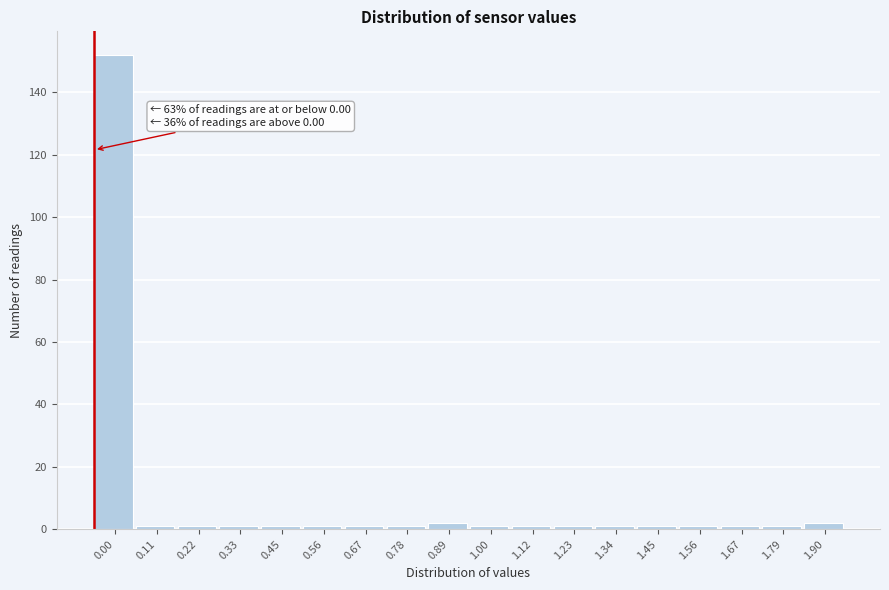

Reading left to right, extract all data points from this chart.

0.00=152	0.11=1	0.22=1	0.33=1	0.45=1	0.56=1	0.67=1	0.78=1	0.89=2	1.00=1	1.12=1	1.23=1	1.34=1	1.45=1	1.56=1	1.67=1	1.79=1	1.90=2